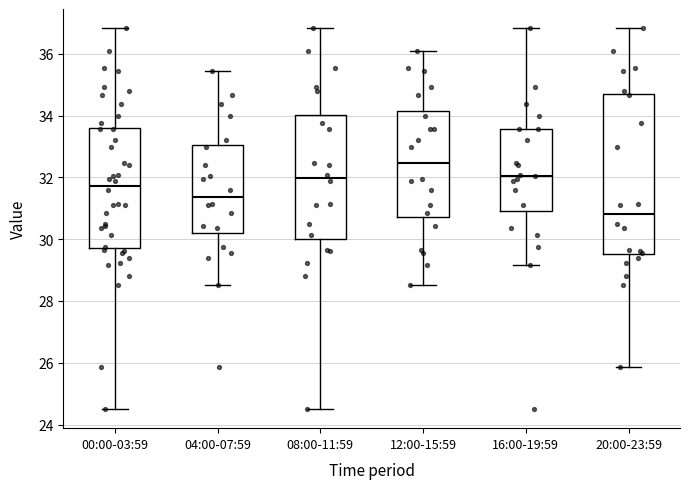

Which box's median line is the highest?

12:00-15:59